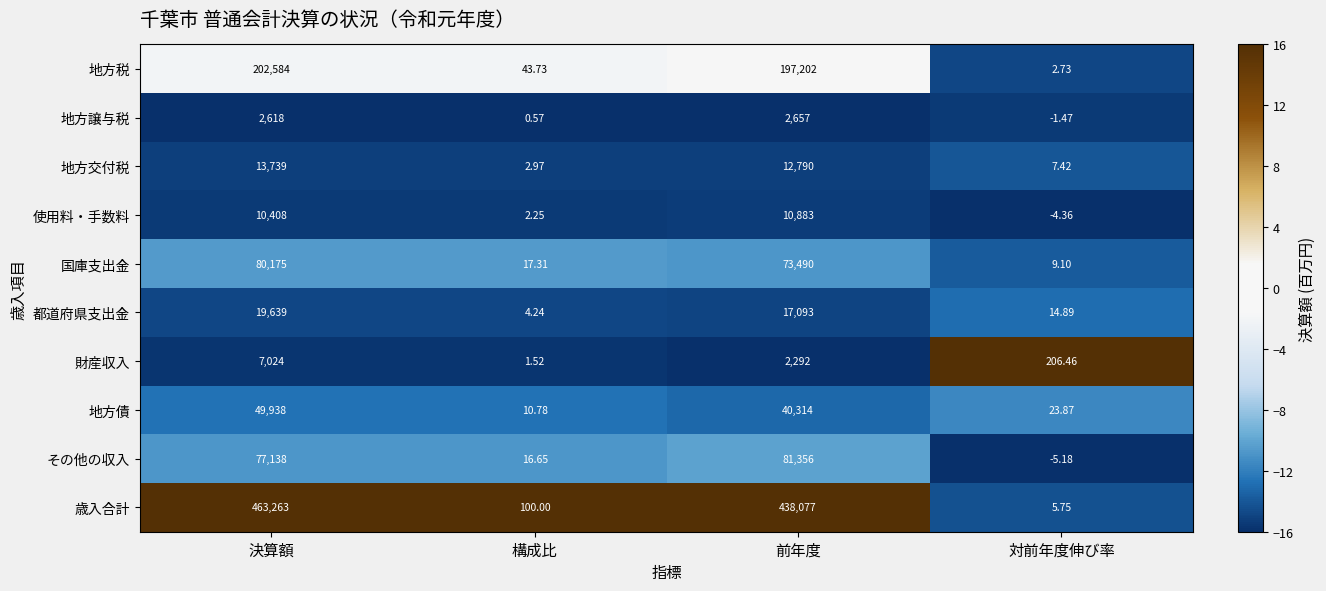

Which series has the largest range (max minus min)?

歳入合計